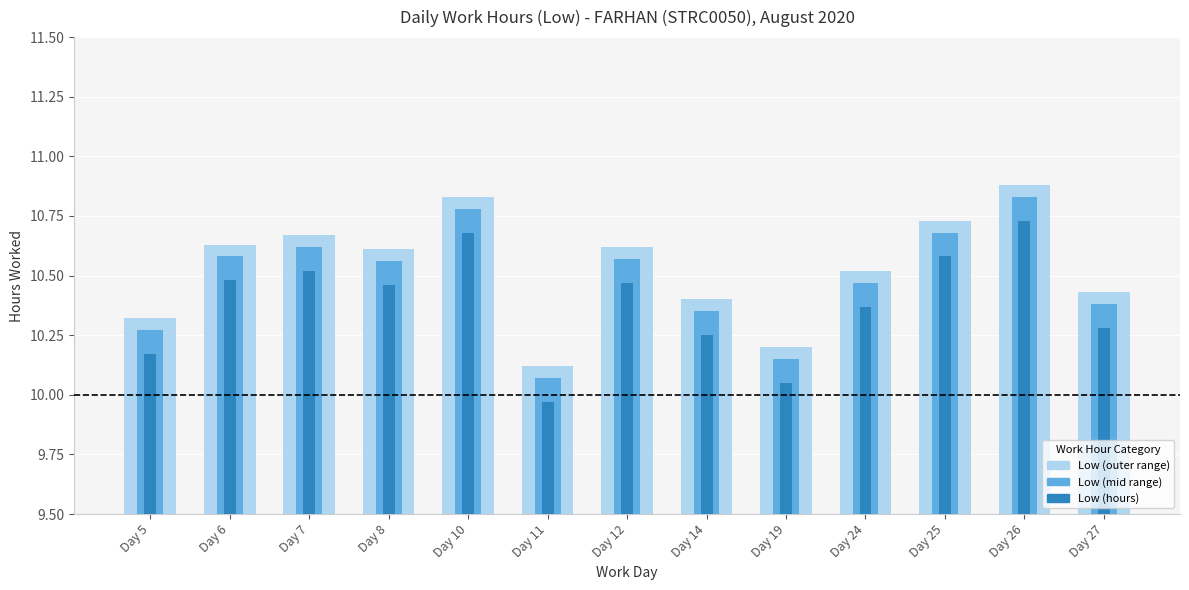

What are all the series names shown in the legend?

Low (outer range), Low (mid range), Low (hours)